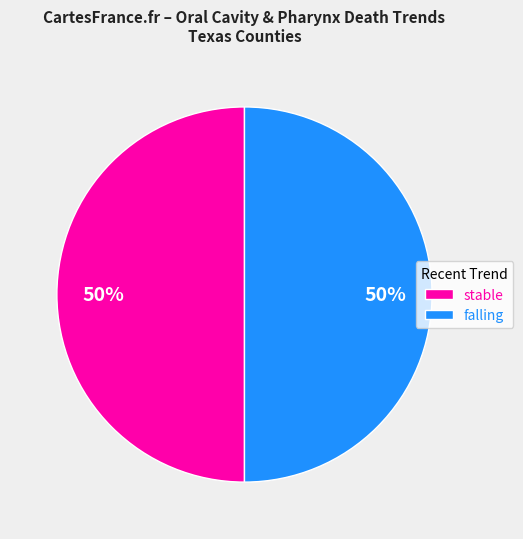

Is it true that stable is 5% of the pie?

False